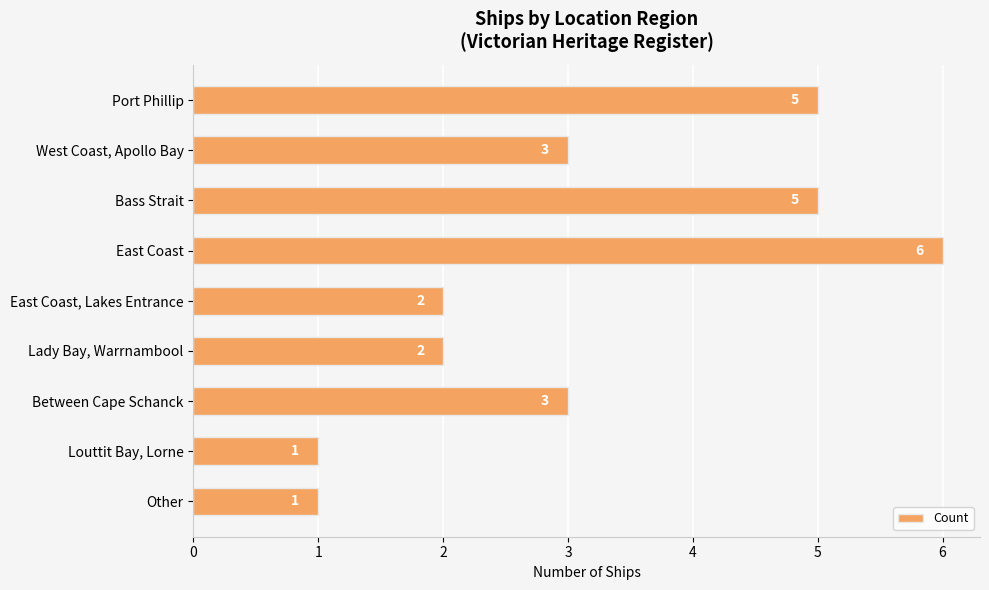

What is the maximum value shown in the chart?

6